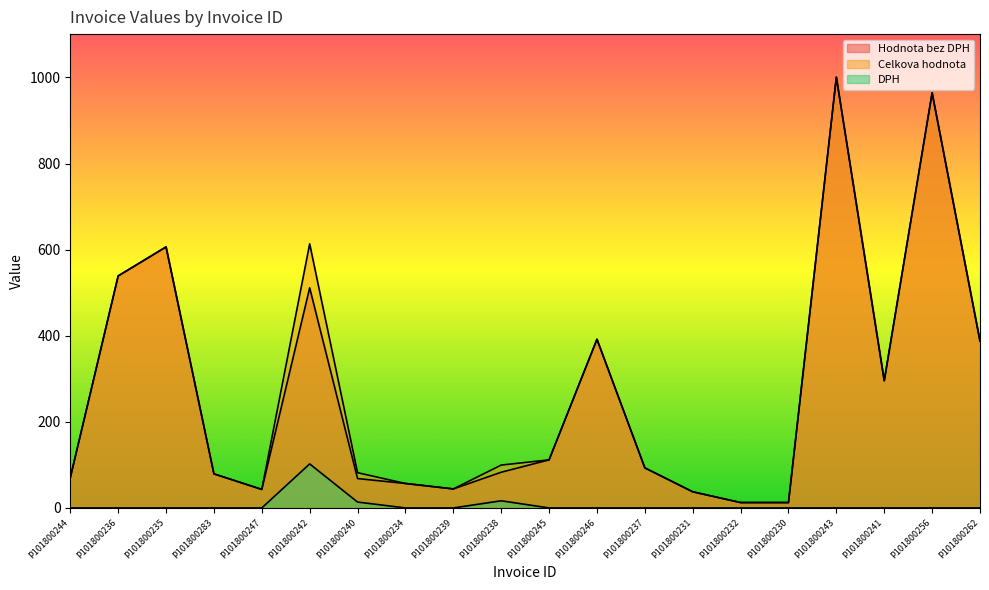

Is the value of DPH at P101800238 greater than the value of Celkova hodnota at P101800237?

No